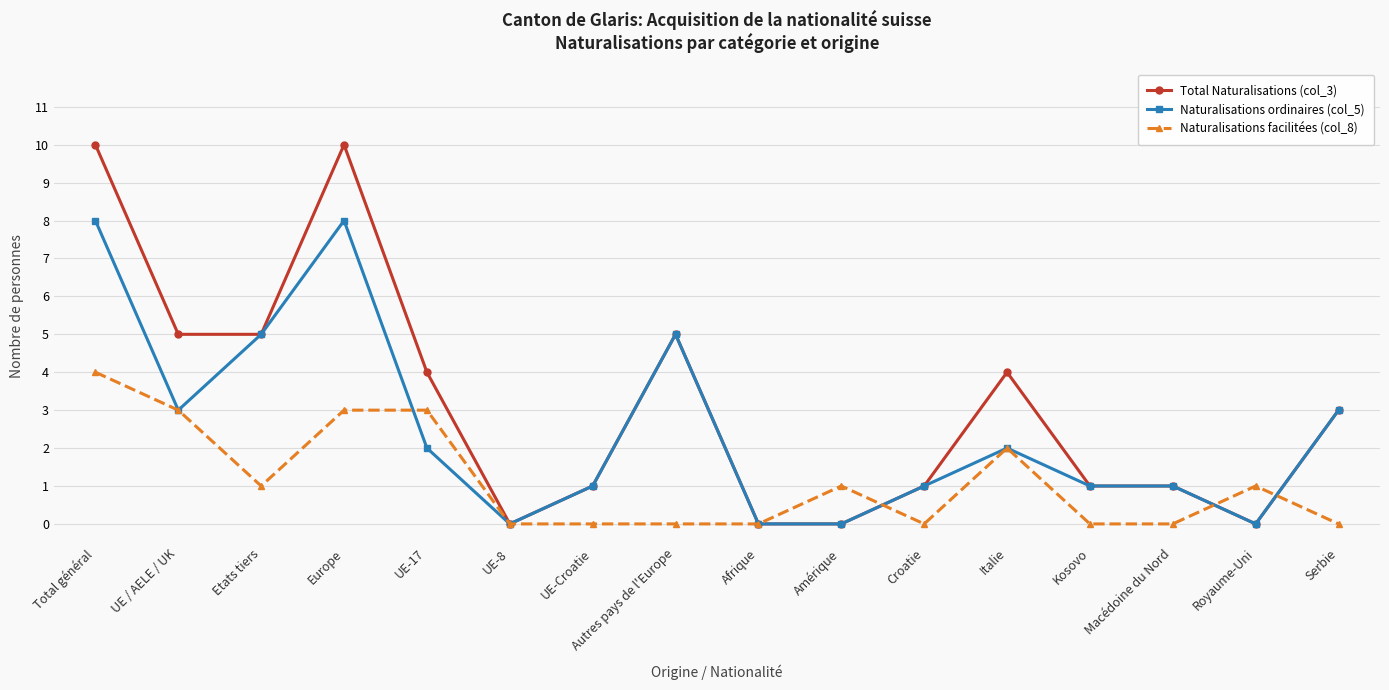

What is the maximum value shown in the chart?

10